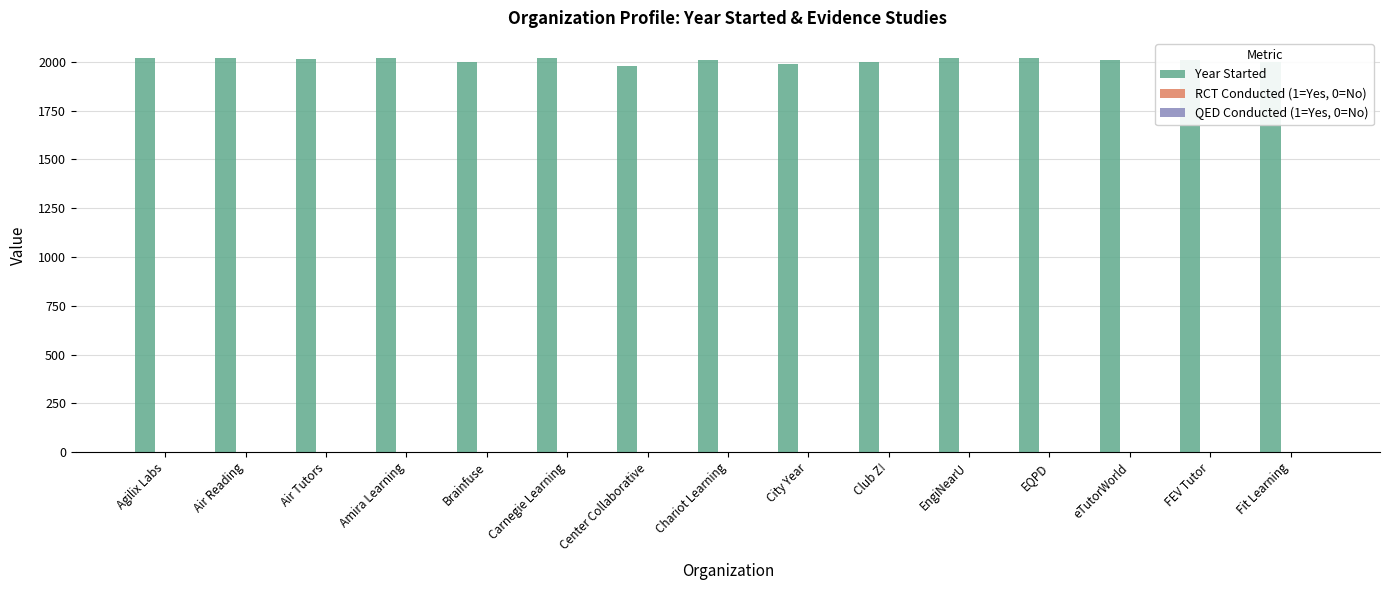

What is the sum of all Year Started values?

30132